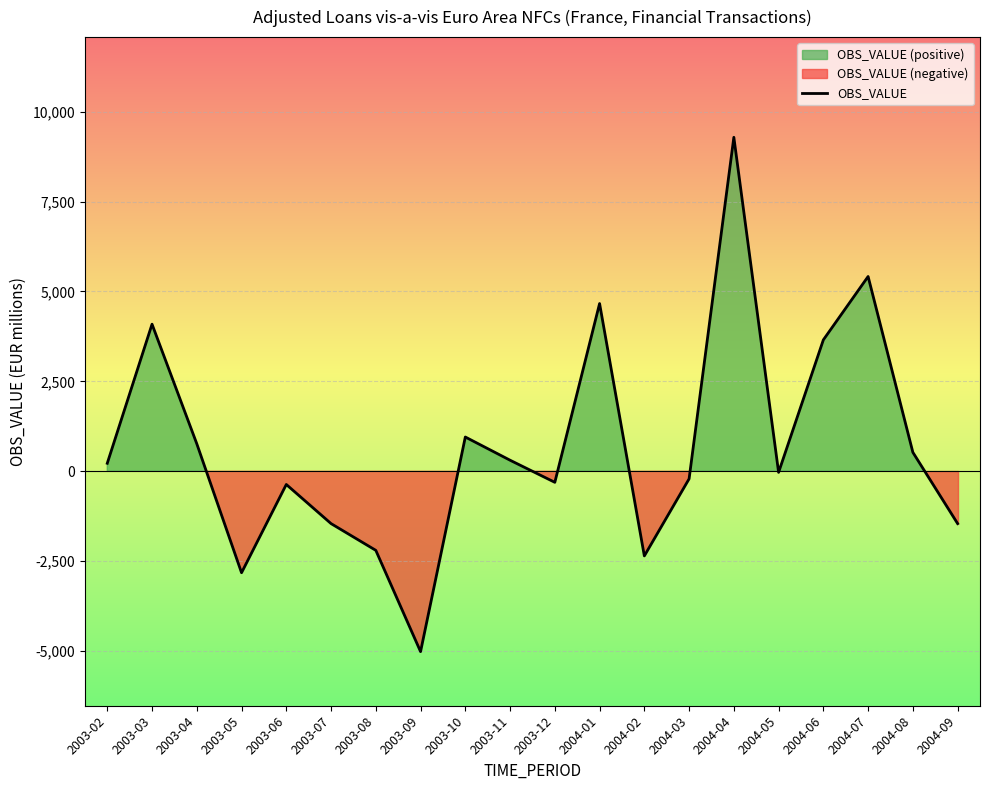

Which label corresponds to the largest value in the chart?

2004-04